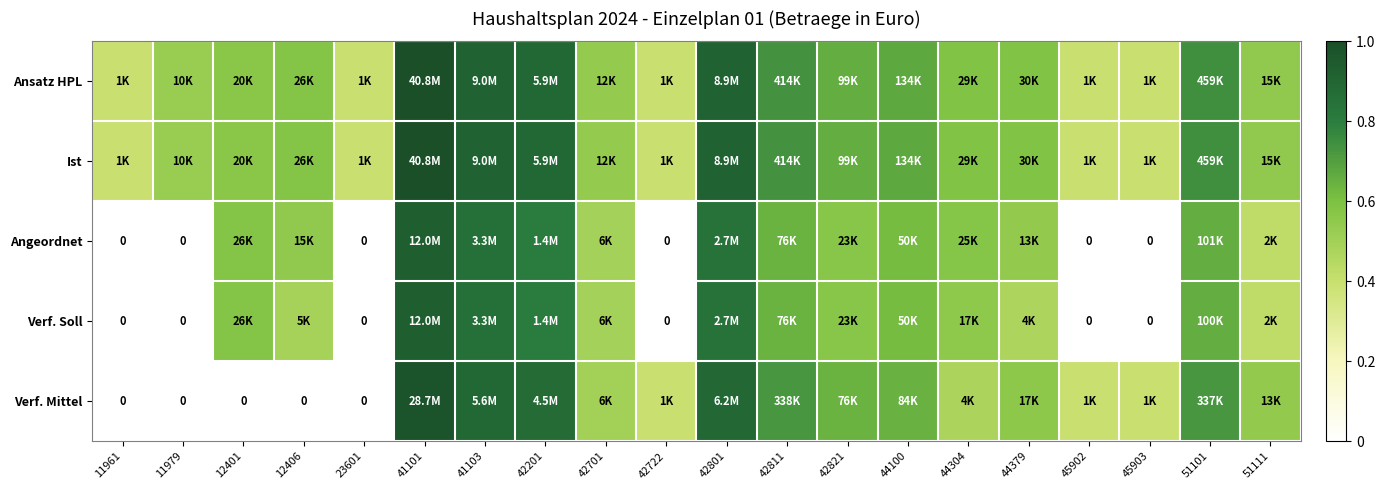

At which label does Ansatz HPL reach its minimum?

11961